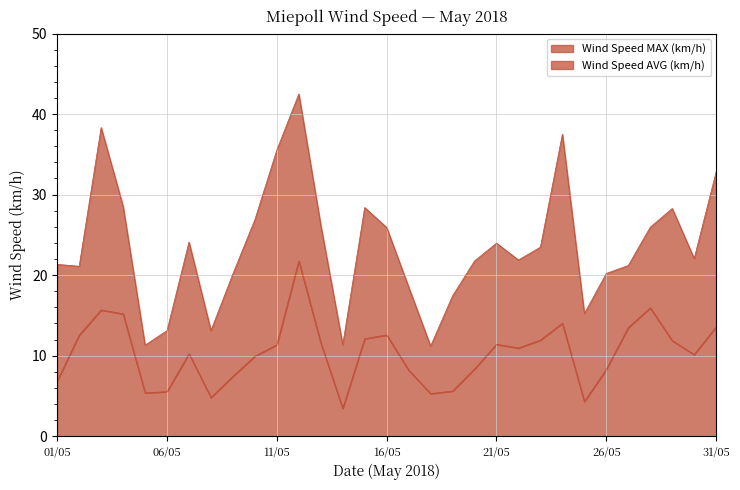

How many data points in Wind Speed MAX (km/h) are less than 22?

15